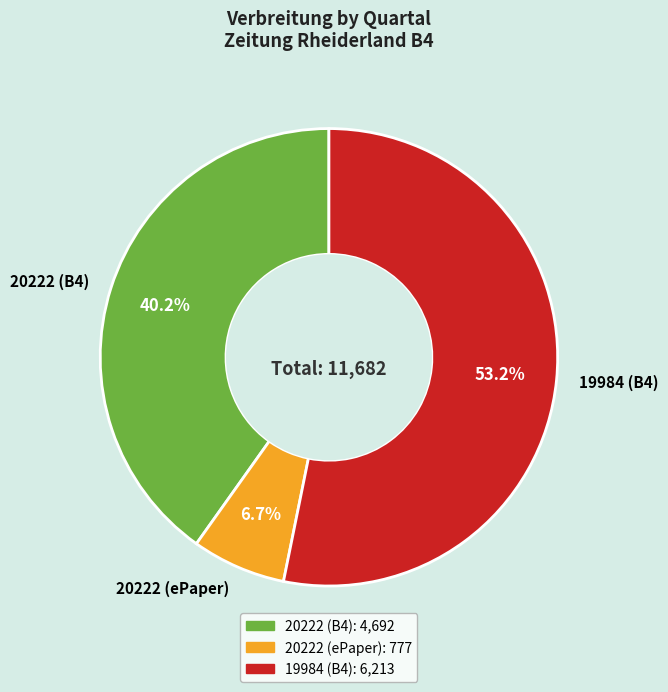

What portion of the pie excludes 20222 (ePaper)?

93.3%